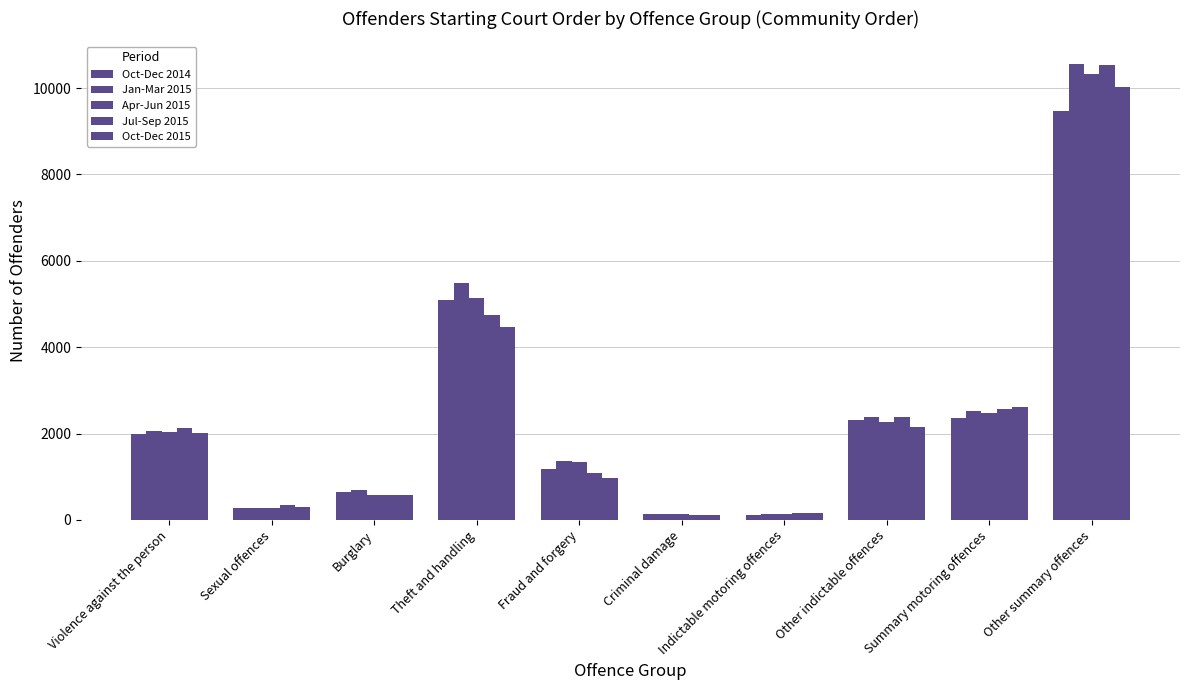

Is the value of Apr-Jun 2015 at Summary motoring offences greater than the value of Jan-Mar 2015 at Burglary?

Yes